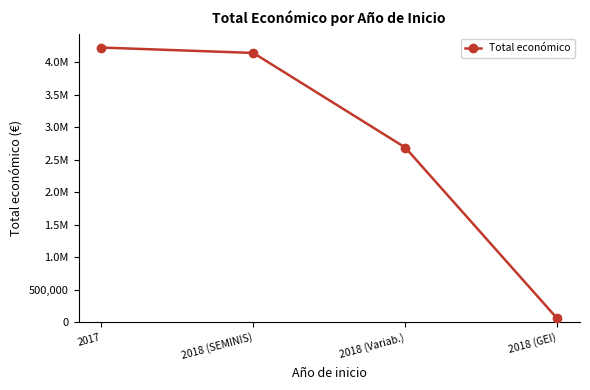

Does the chart display data point markers on the line(s)?

Yes